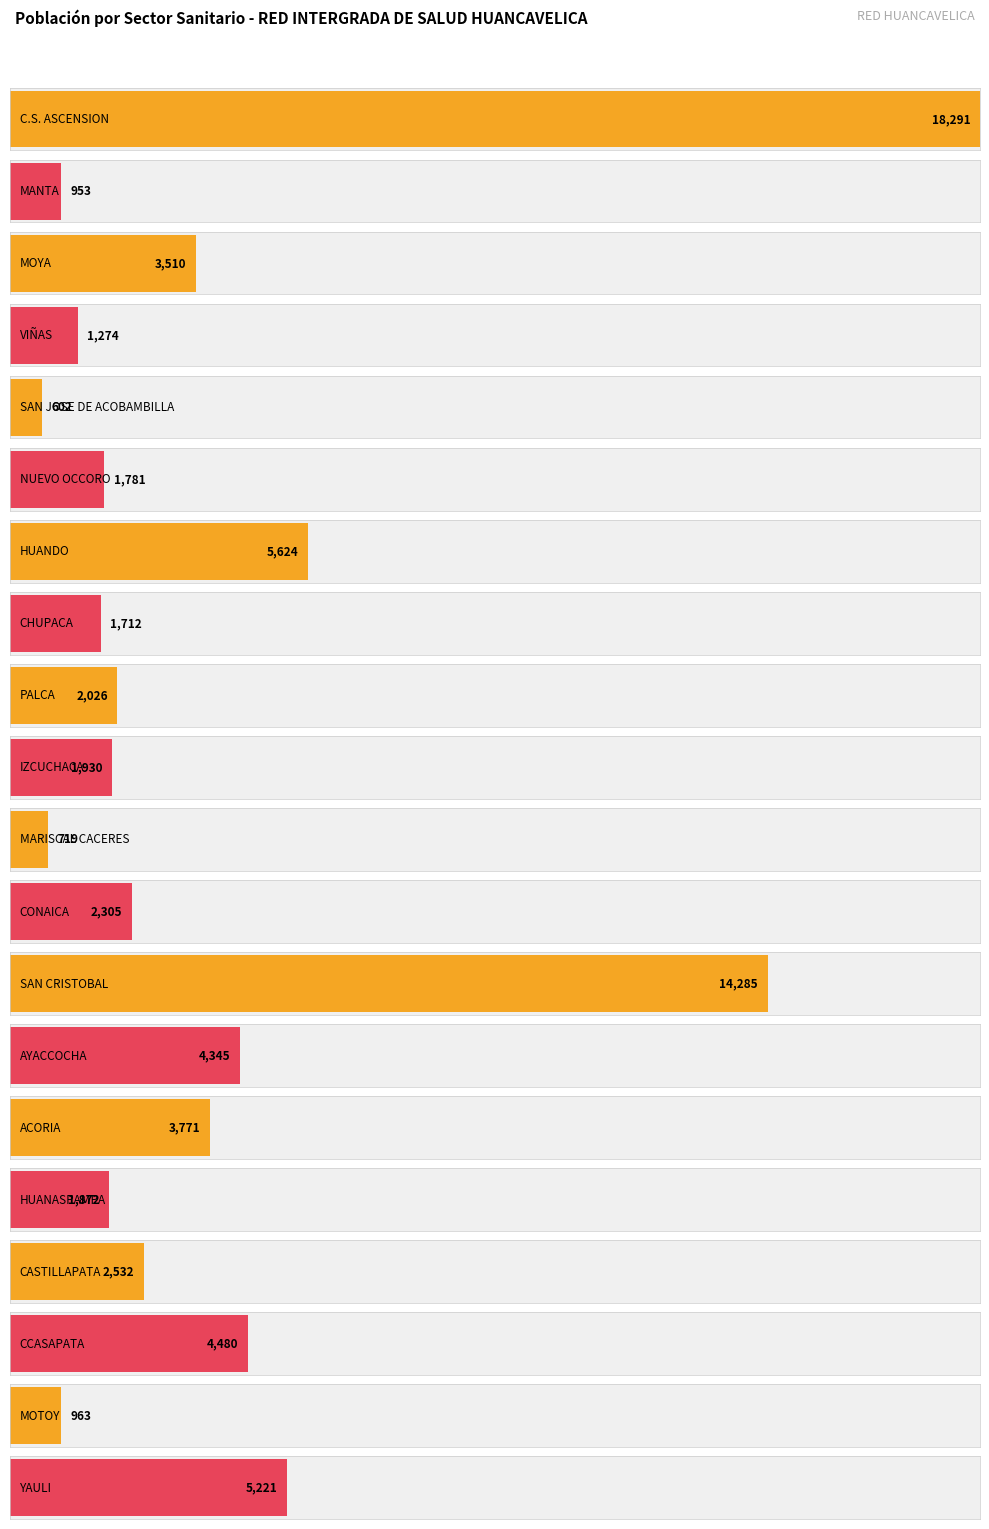

Reading left to right, transcribe all the data shown in this chart.

18291	953	3510	1274	602	1781	5624	1712	2026	1930	719	2305	14285	4345	3771	1872	2532	4480	963	5221